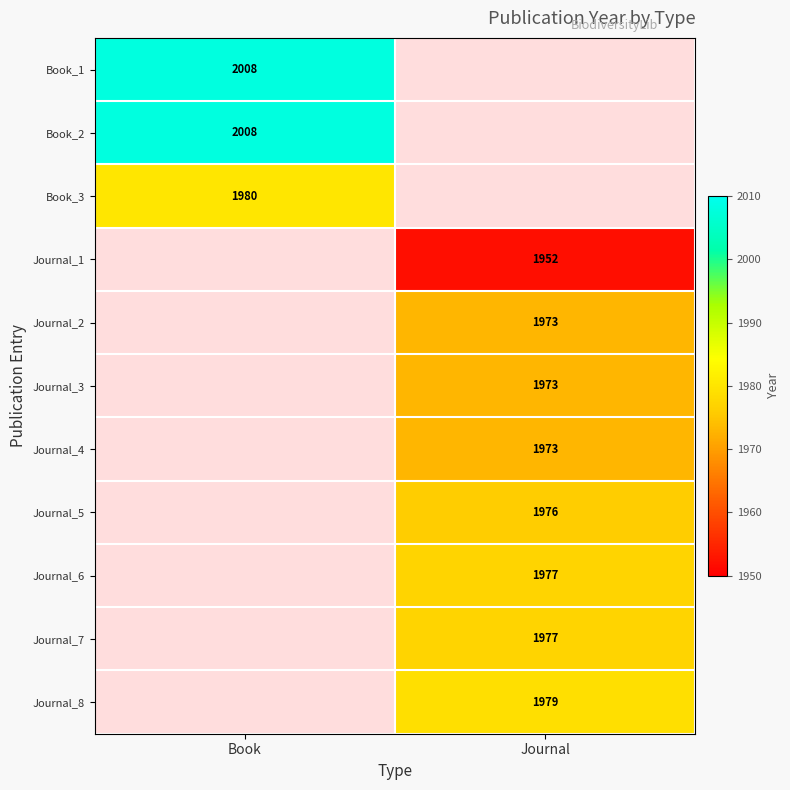

Which has a higher value, Journal or Book?

Book